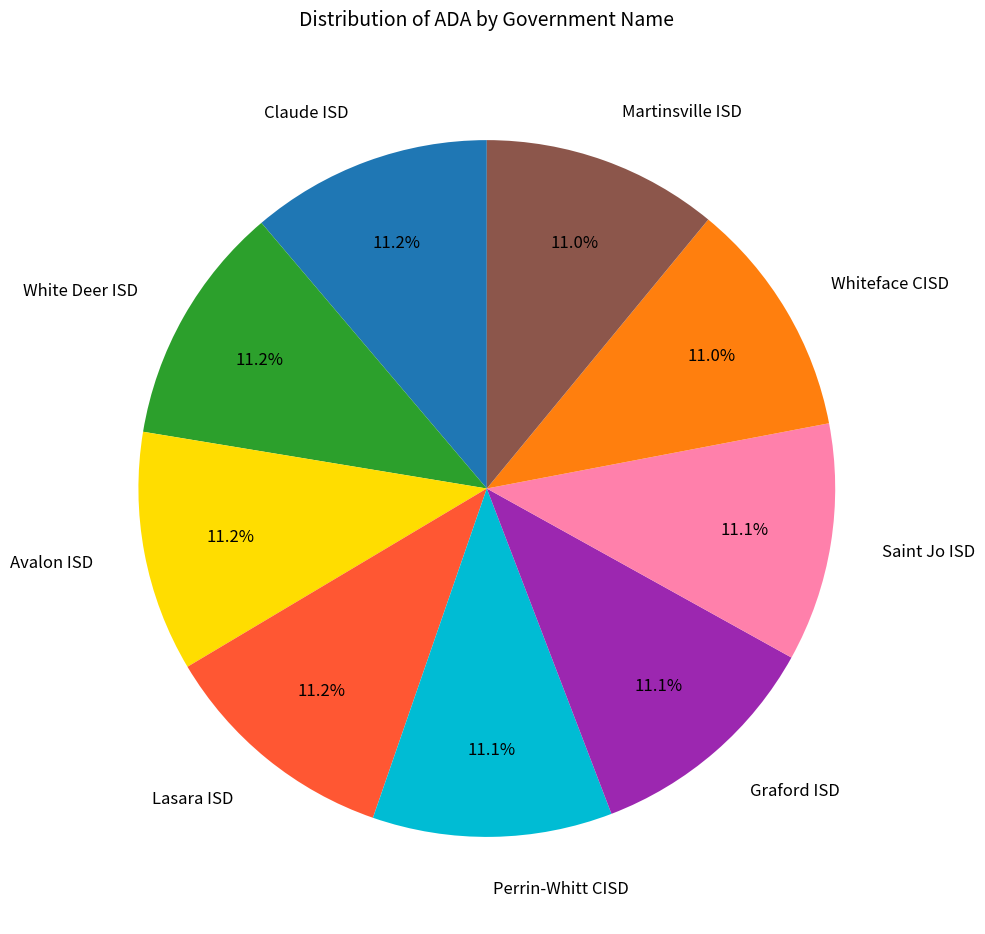

Is it true that Graford ISD is 11% of the pie?

True